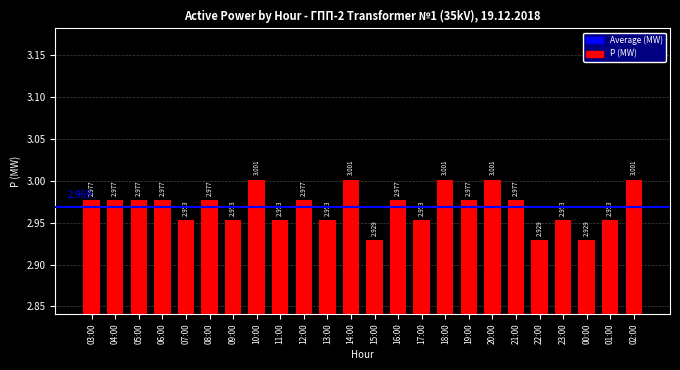

What is the value of the 20th bar from the left?

2.9